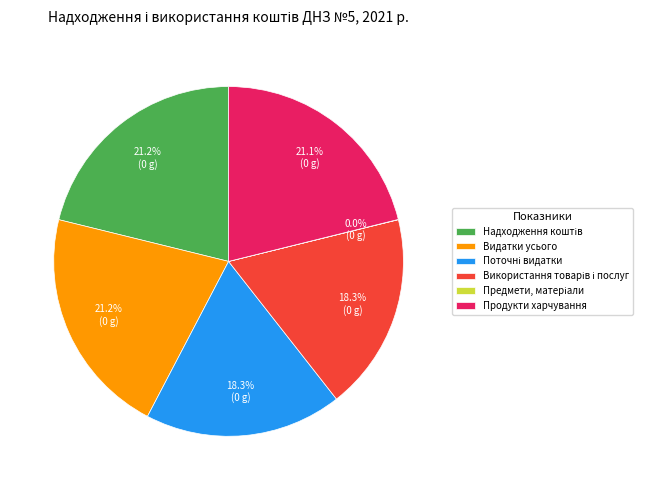

To the nearest percent, what is the difference between the largest and smallest slice percentages?

21%